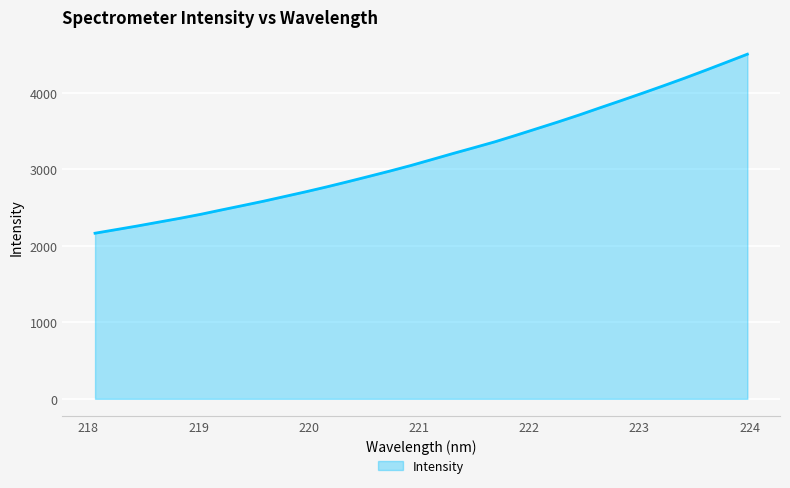

What is the difference between the maximum and minimum values?

2340.3